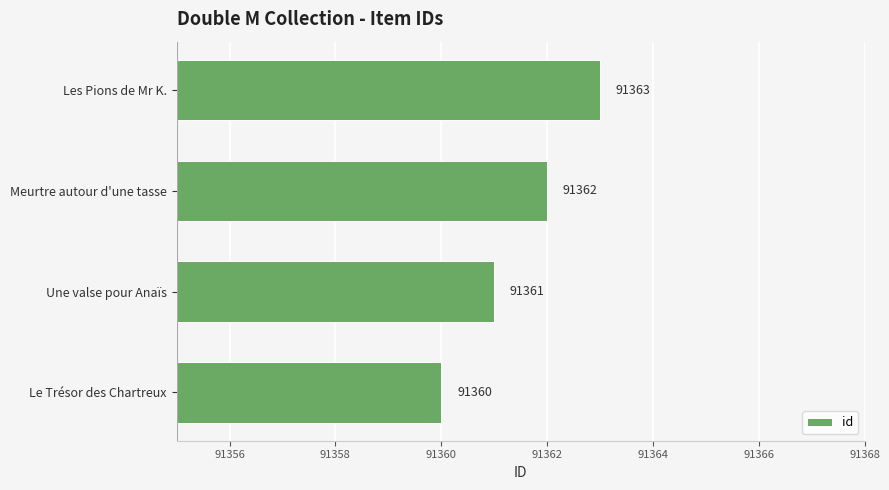

Which category has the lowest value across all series?

Le Trésor des Chartreux